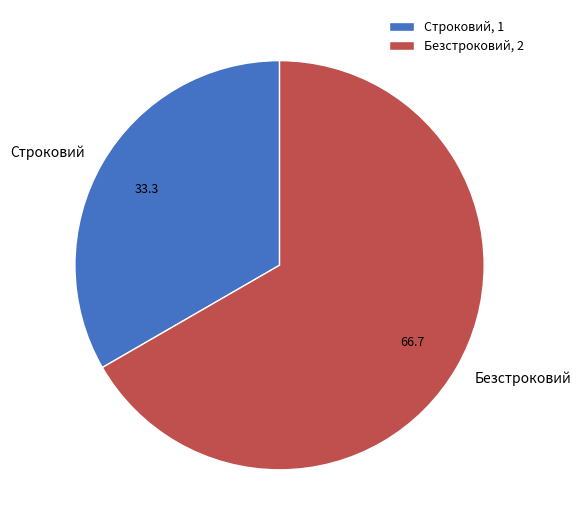

Which category has the smallest portion of the pie?

Строковий